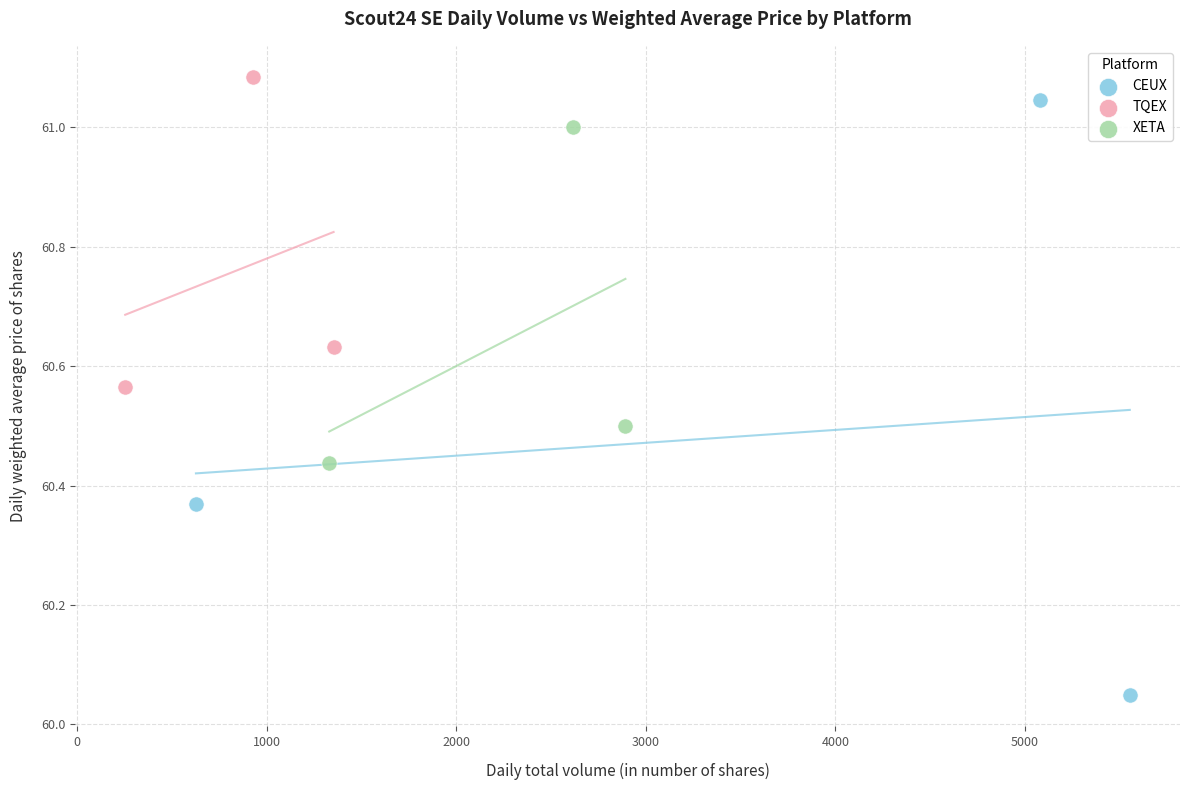

Which series has the widest spread of Y values?

CEUX